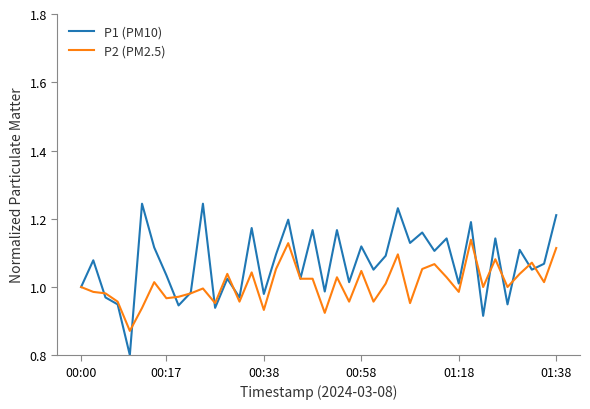

List the series in order of their overall mean, lowest first.

P2 (PM2.5), P1 (PM10)